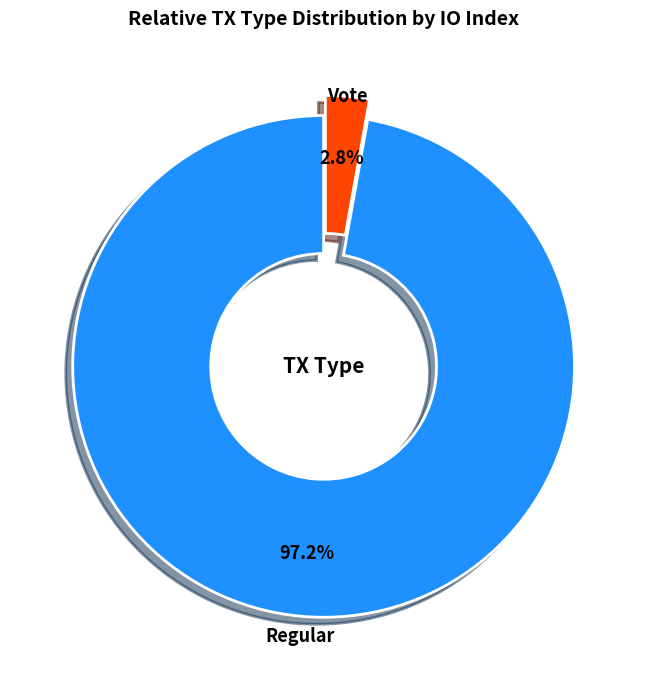

What percentage is NOT represented by Vote?

97.2%